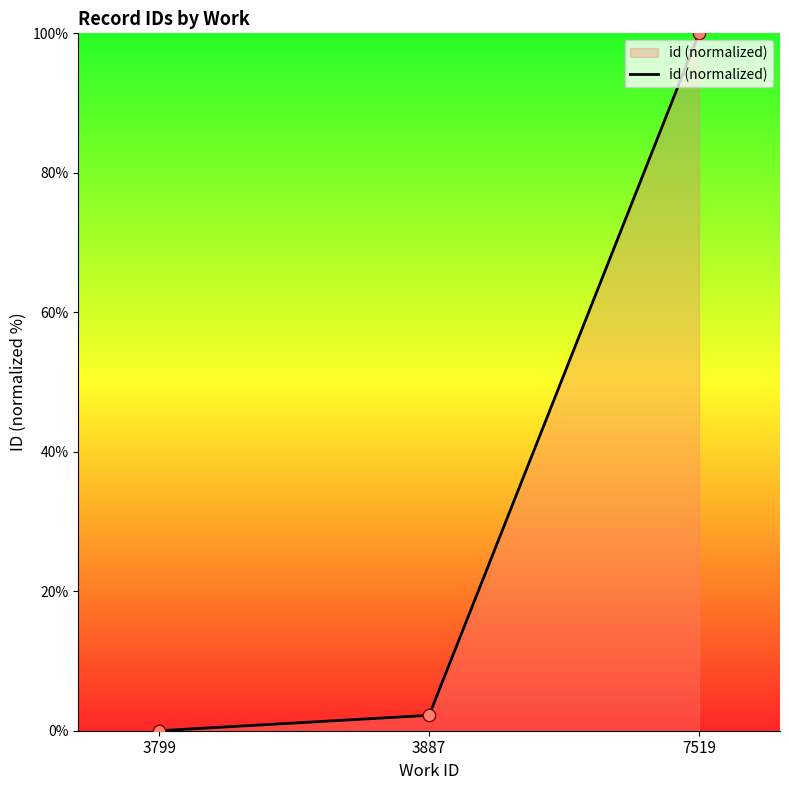

Between 3799 and 7519, which is larger?

7519